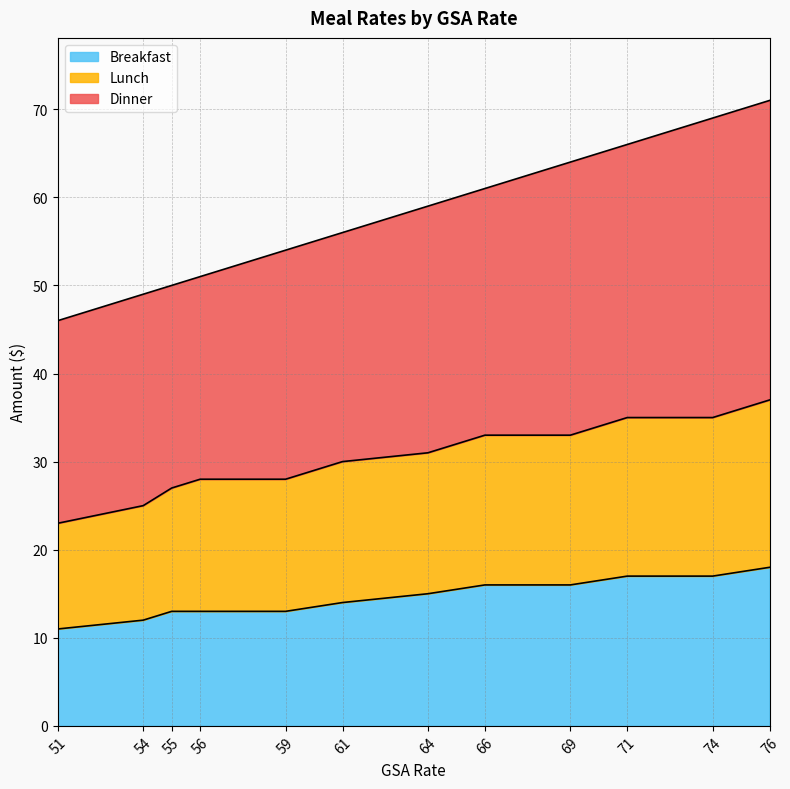

The Dinner series shows 71 at 76. True or false?

True